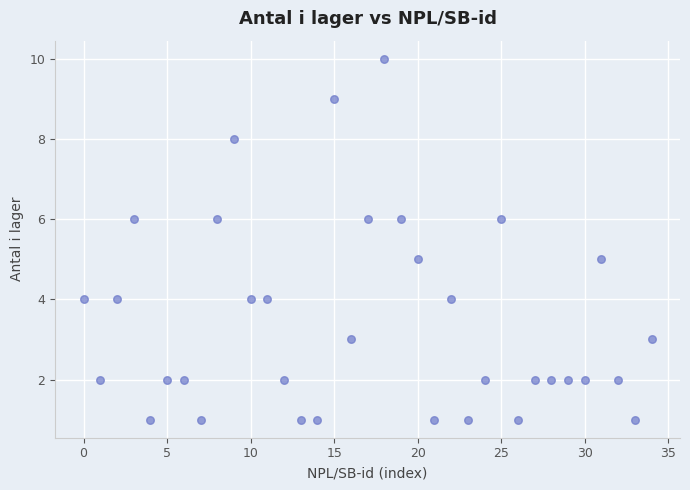

What is the range of Y values (max minus min)?

9